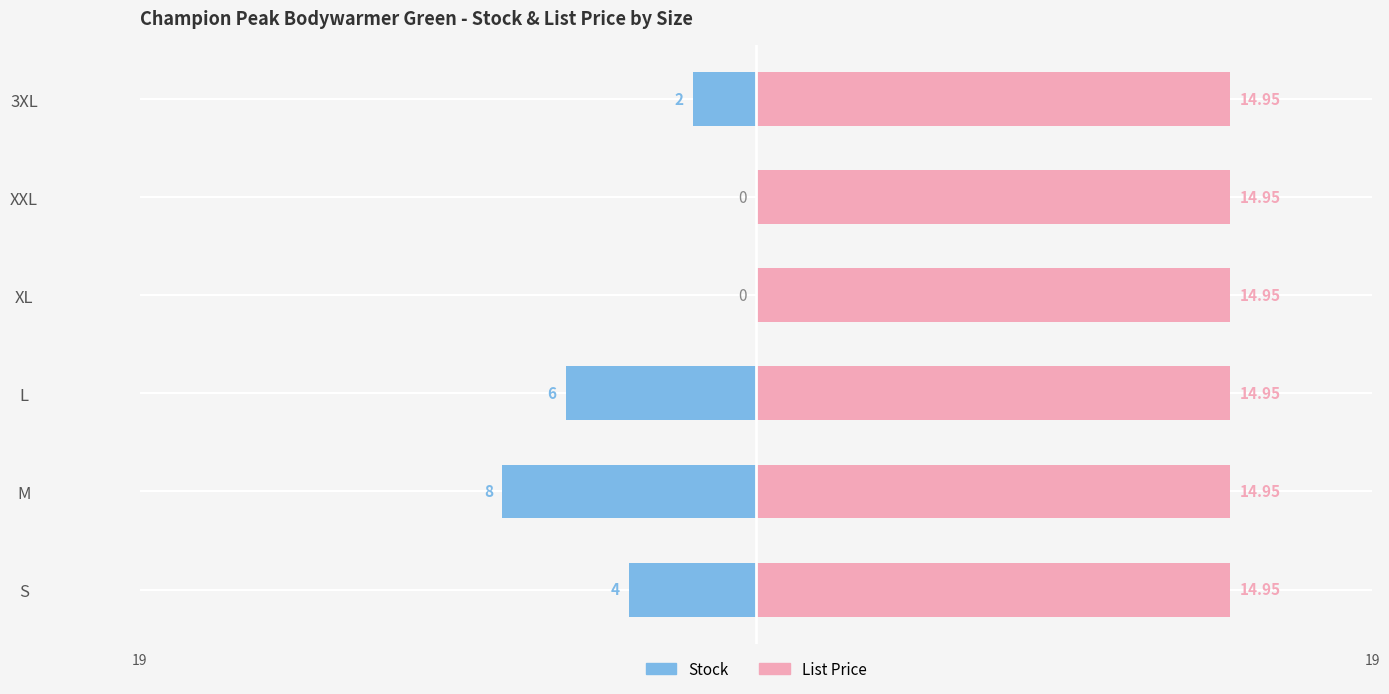

Count the number of categories in the chart.

6